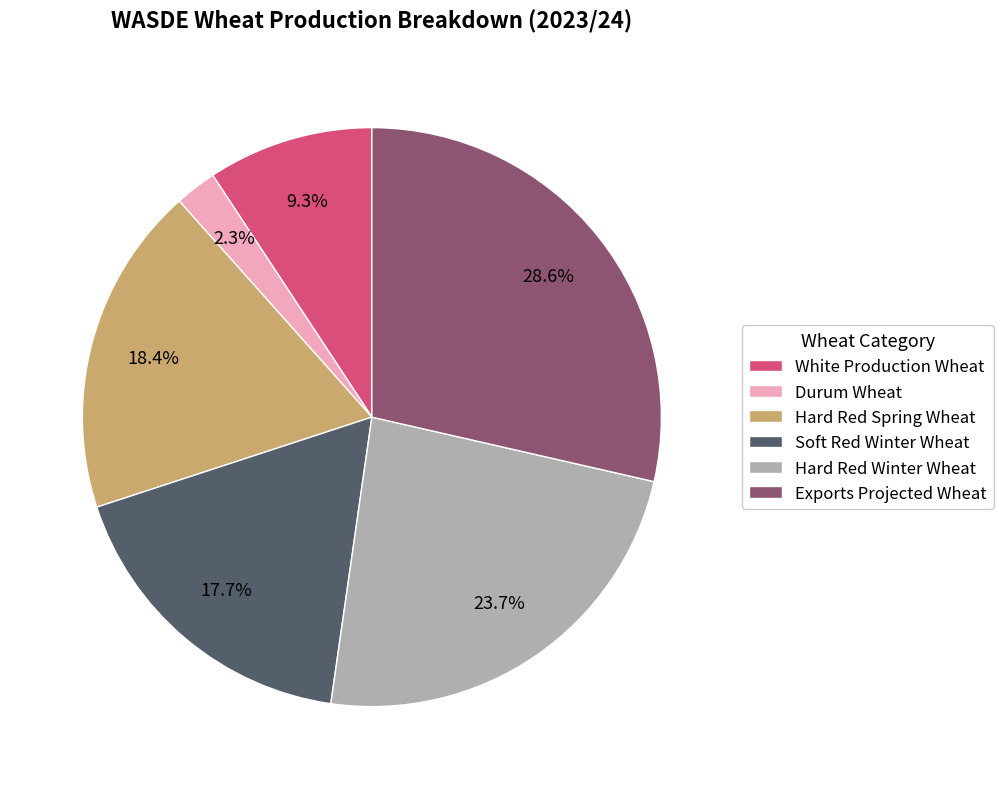

How many segments does this pie chart have?

6